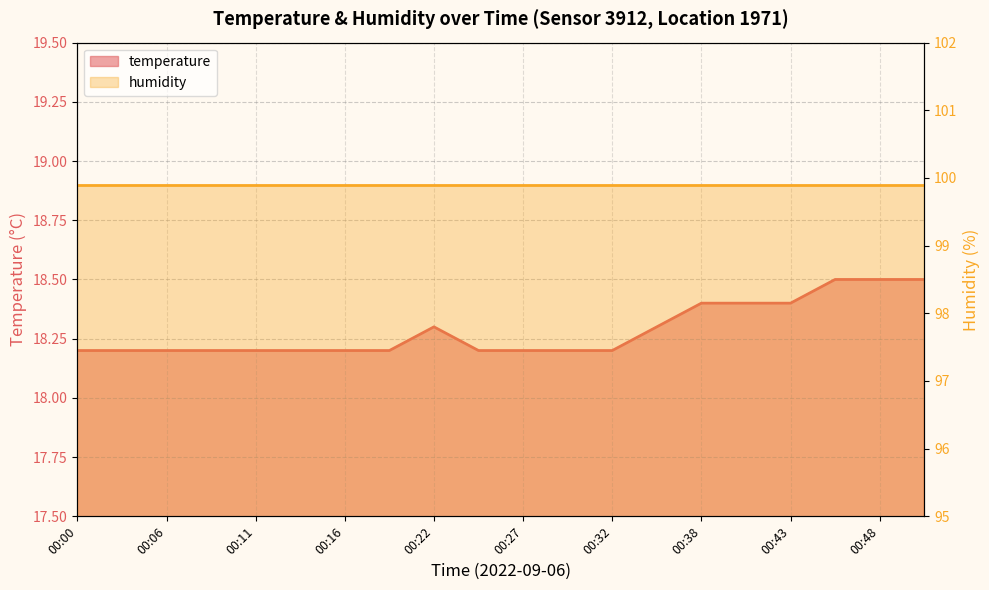

List the labels in order of value, smallest first.

00:00, 00:03, 00:06, 00:08, 00:11, 00:14, 00:16, 00:19, 00:24, 00:27, 00:30, 00:32, 00:22, 00:35, 00:38, 00:40, 00:43, 00:46, 00:48, 00:51